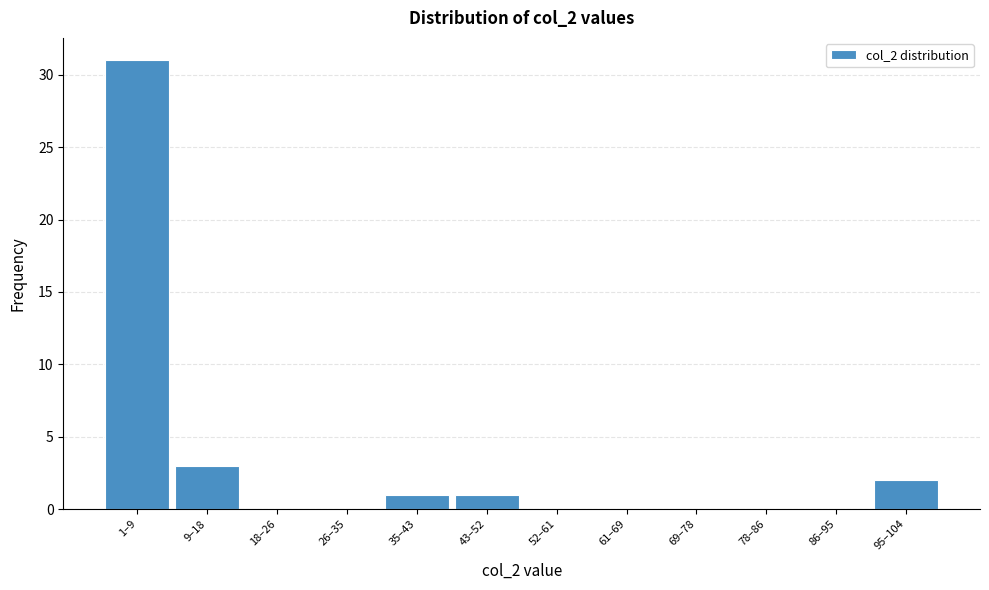

Reading left to right, transcribe all the data shown in this chart.

1–9=31	9–18=3	18–26=0	26–35=0	35–43=1	43–52=1	52–61=0	61–69=0	69–78=0	78–86=0	86–95=0	95–104=2